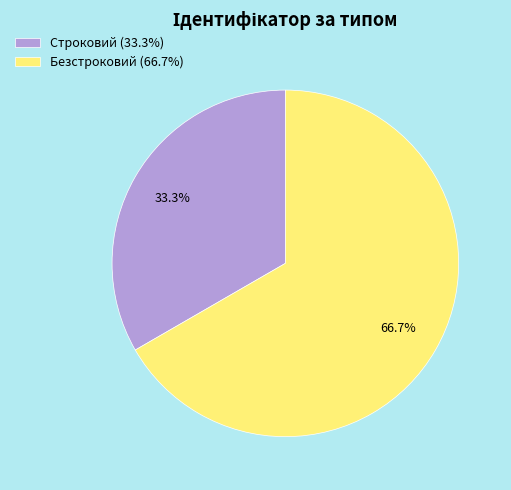

To the nearest percent, what is the difference between the largest and smallest slice percentages?

33%